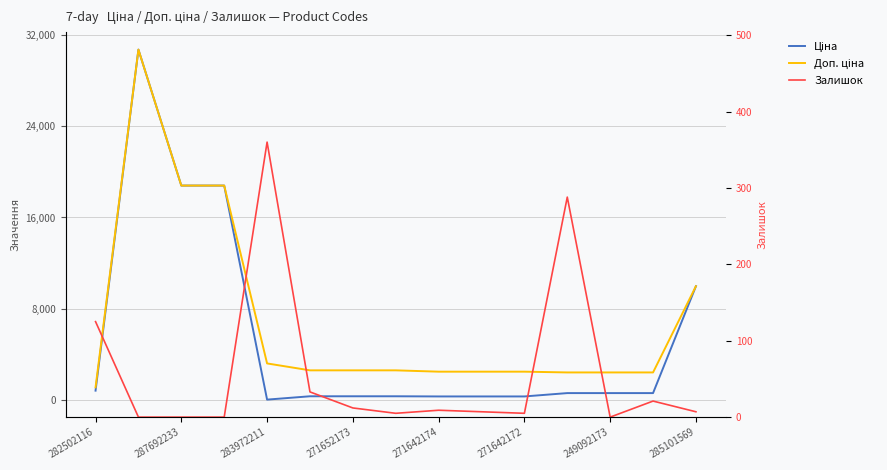

Which series has the largest range (max minus min)?

Ціна